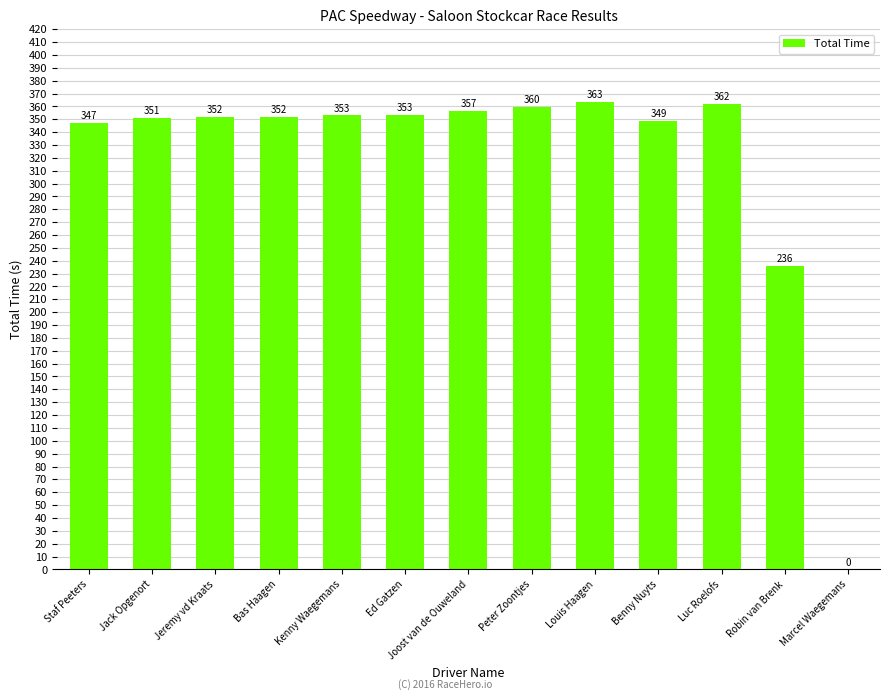

How many values exceed 352?

7